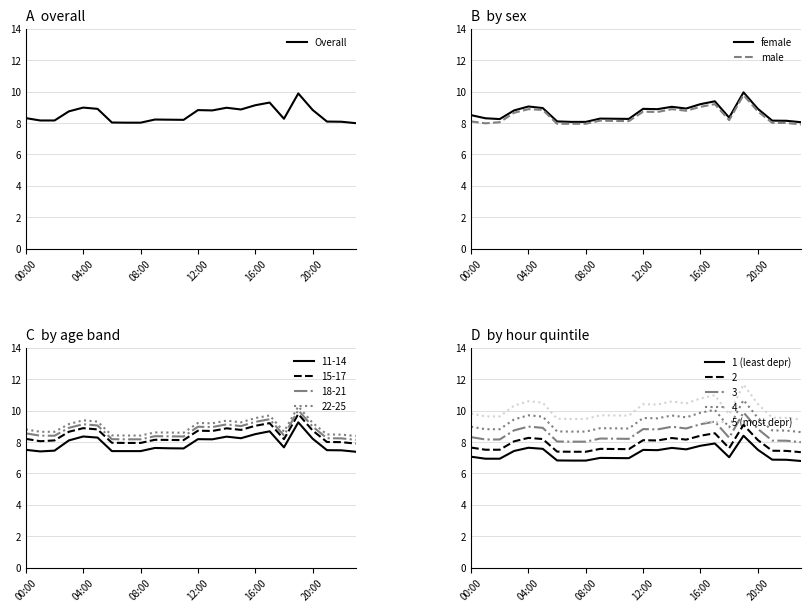

The value of female at 23 is 5.1. True or false?

False